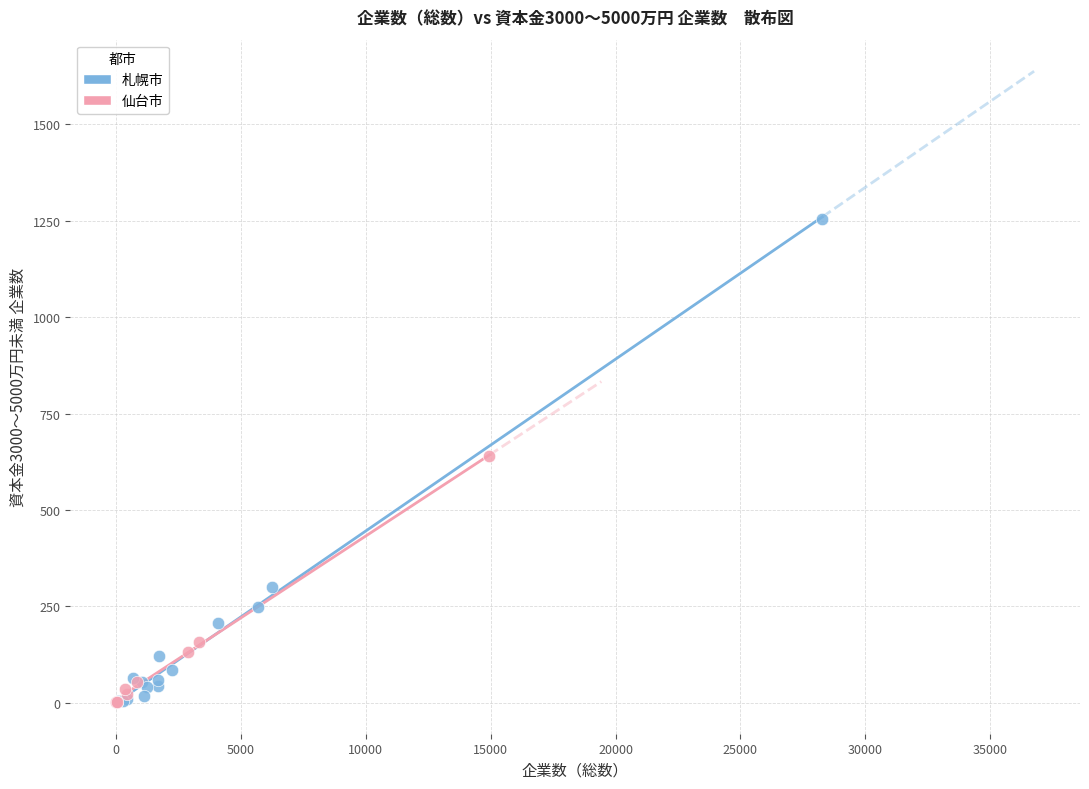

Which series has the largest Y range (max minus min)?

札幌市